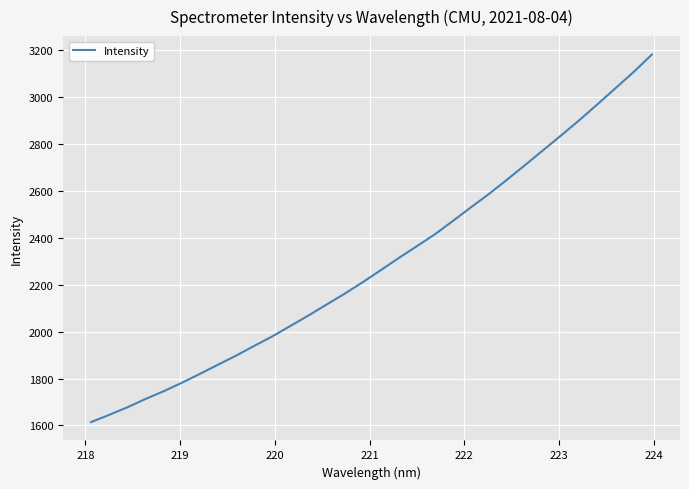

What is the maximum value shown in the chart?

3182.2